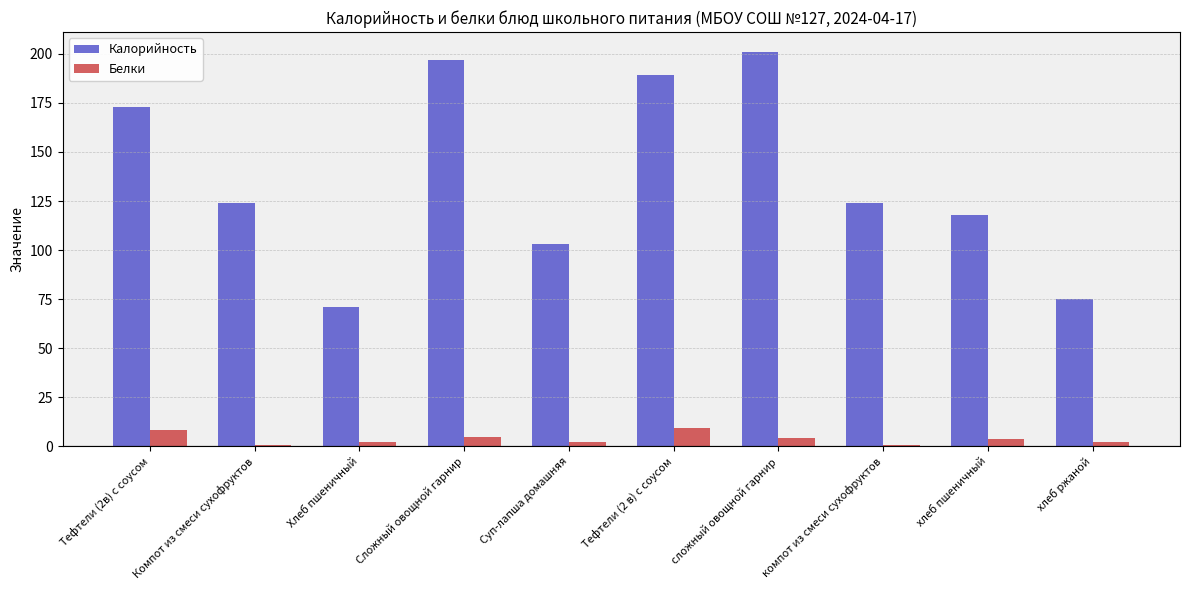

What is the difference between the Калорийность values at Хлеб пшеничный and сложный овощной гарнир?

130.0